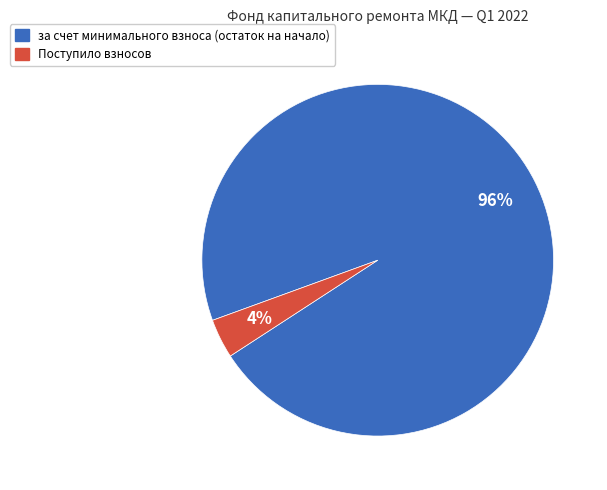

Which has a higher value, за счет минимального взноса (остаток на начало) or Поступило взносов?

за счет минимального взноса (остаток на начало)